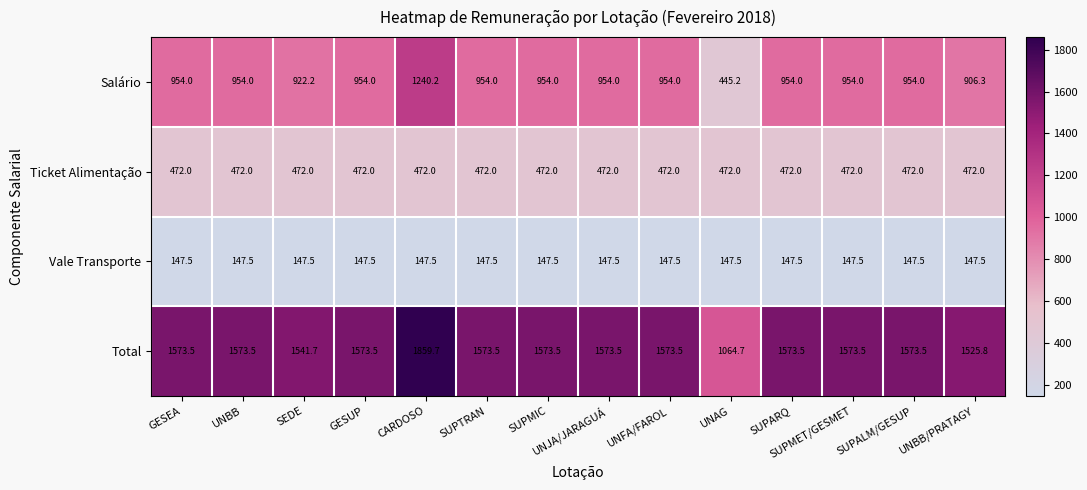

Which category has the highest value across all series?

CARDOSO